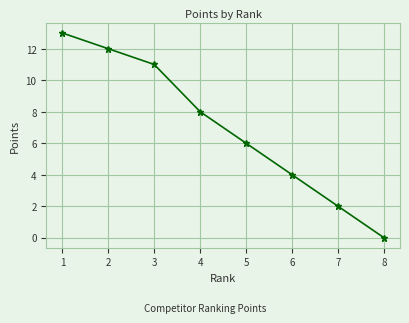

List the labels in order of value, largest first.

1, 2, 3, 4, 5, 6, 7, 8